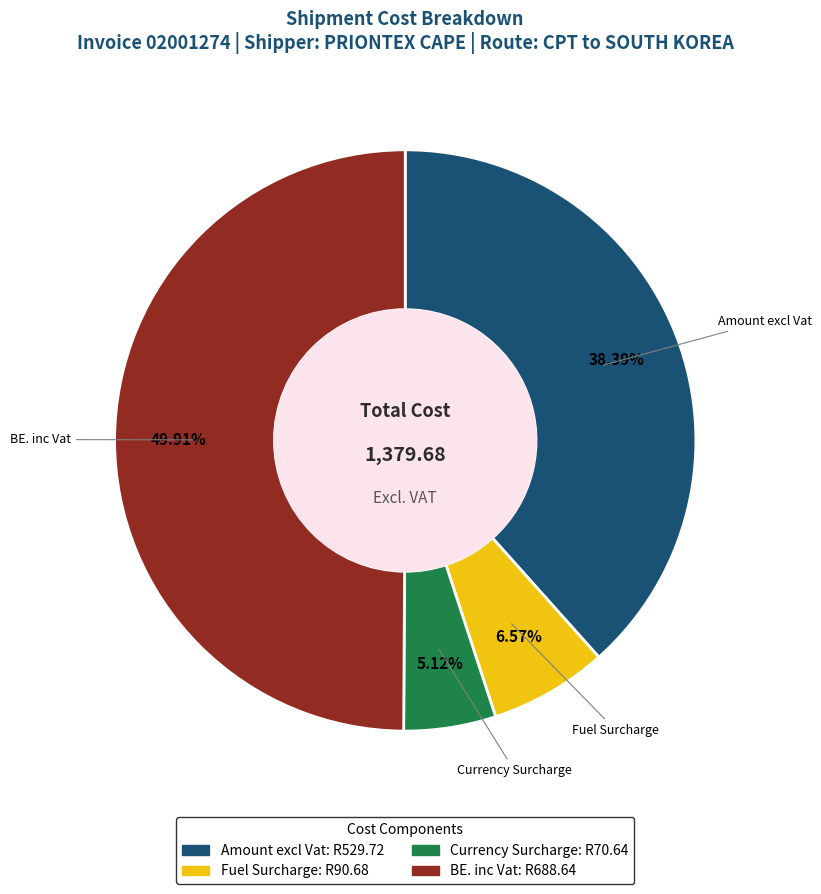

Which category has the biggest portion of the pie?

BE. inc Vat